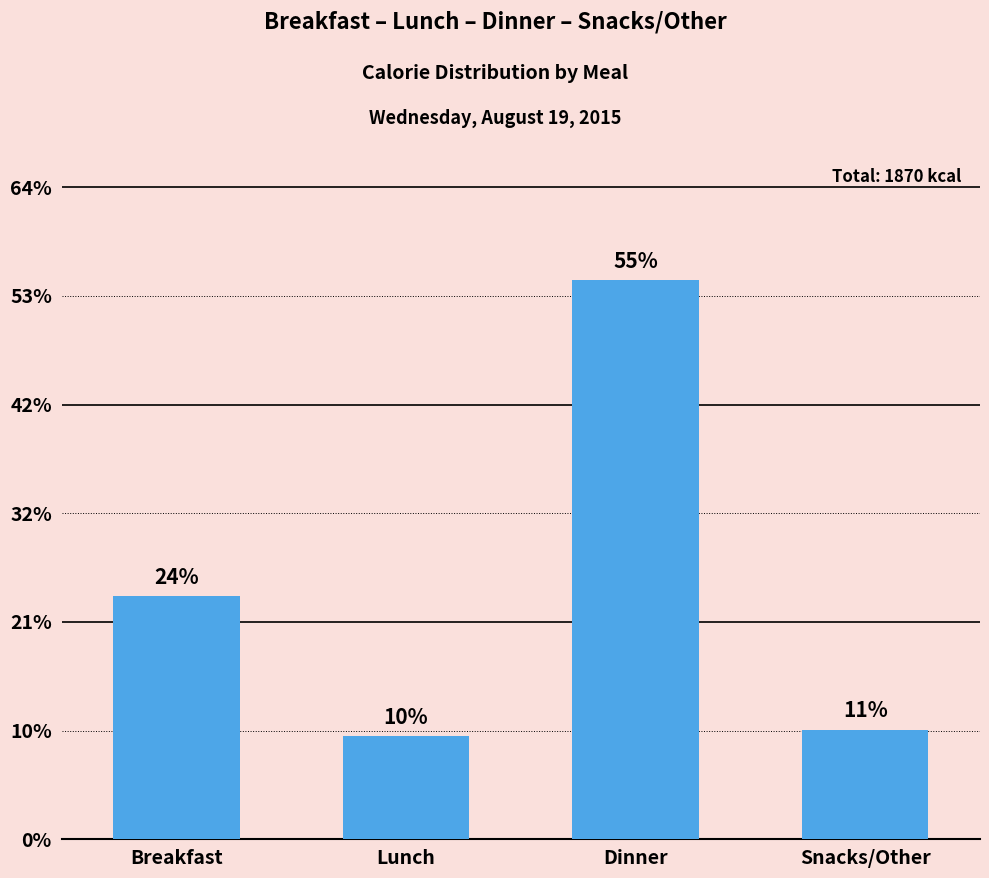

Does the chart contain any negative values?

No